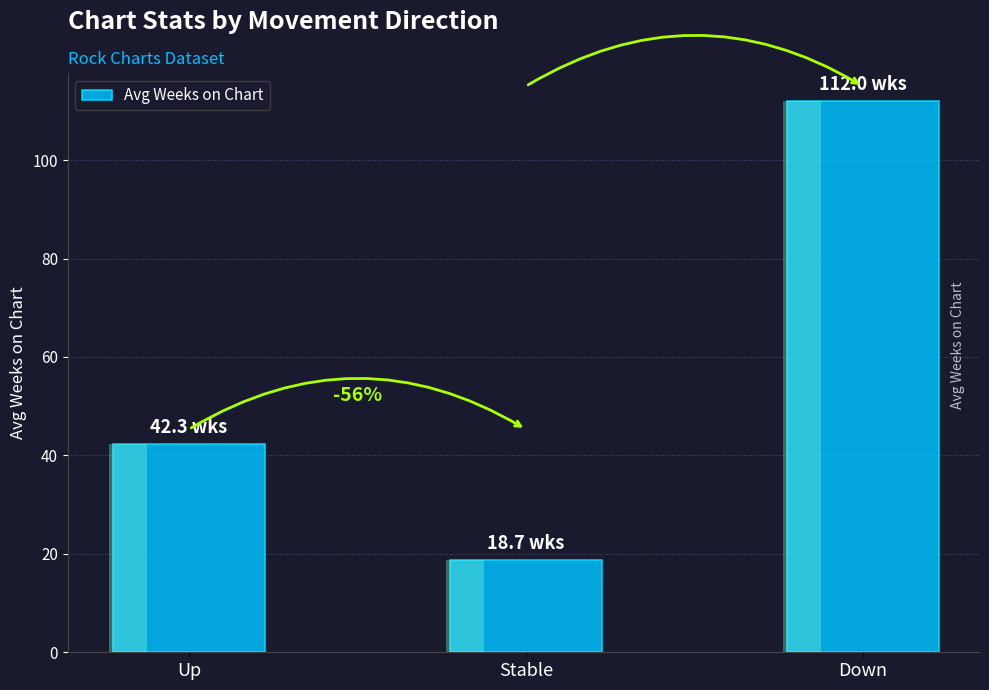

True or false: the data shows 42.3 at Up.

True